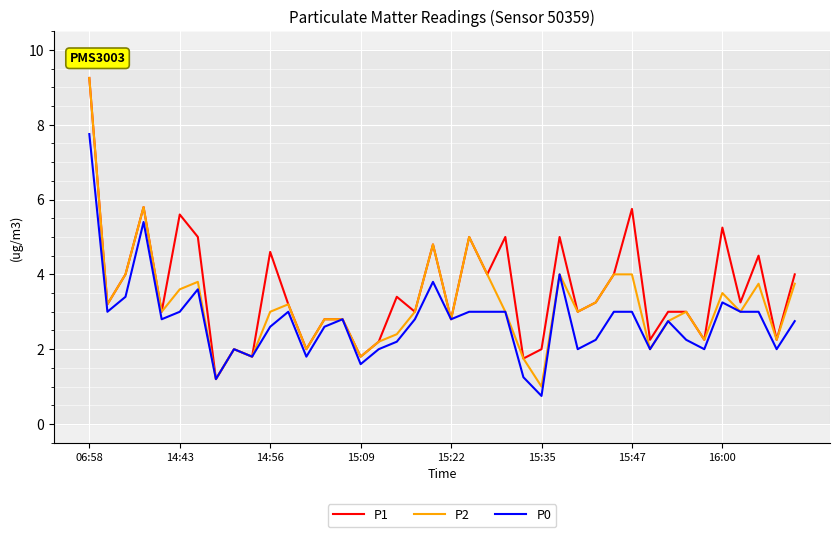

What is the minimum value for P0?

0.8